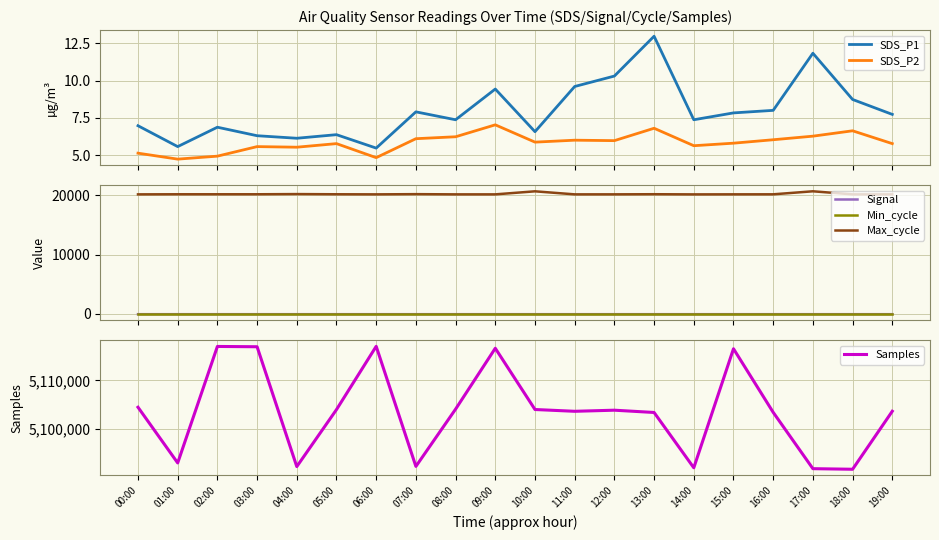

True or false: SDS_P2 and Samples intersect in this chart.

False